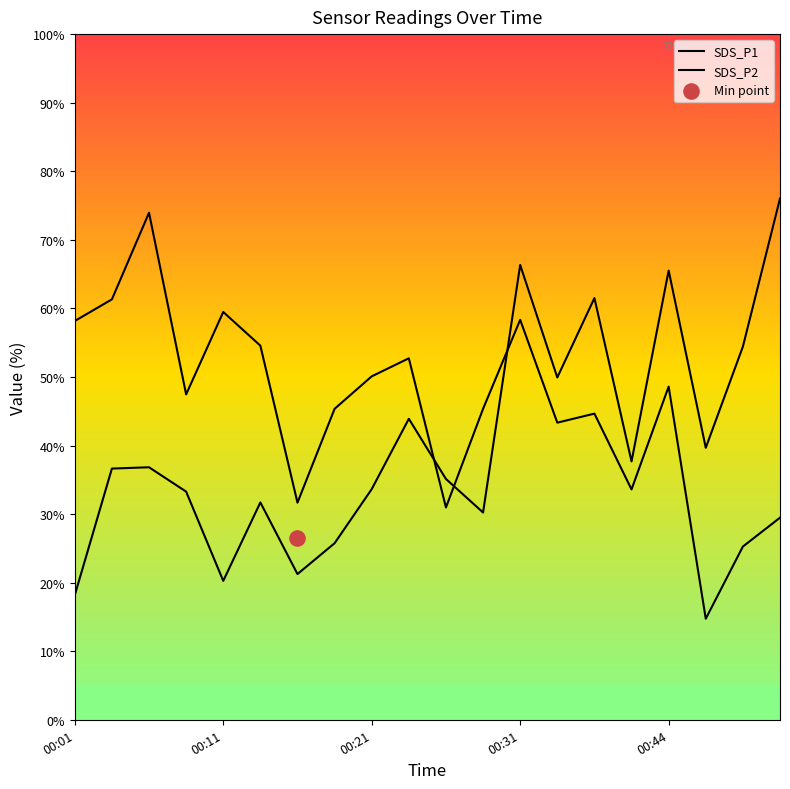

Which series contains the highest Y value?

SDS_P1